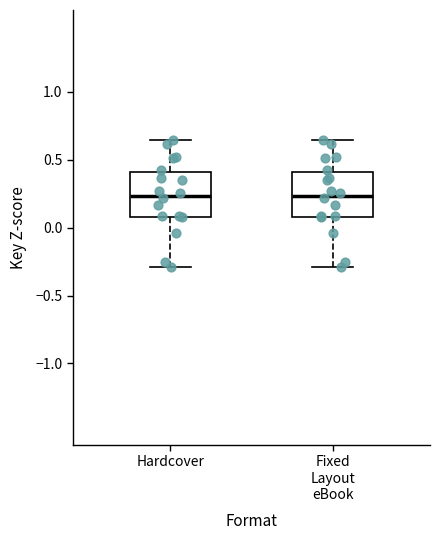

Reading left to right, transcribe this box plot: for each box, give where its median line is, the range the box spans, and where its two whiskers end, as read against the y-axis. The values are not printed on the chart, so give them approximately, as read against the axis.

Hardcover: median 0.25, box 0.10 to 0.40, whiskers -0.30 to 0.65
Fixed Layout eBook: median 0.25, box 0.10 to 0.40, whiskers -0.30 to 0.65